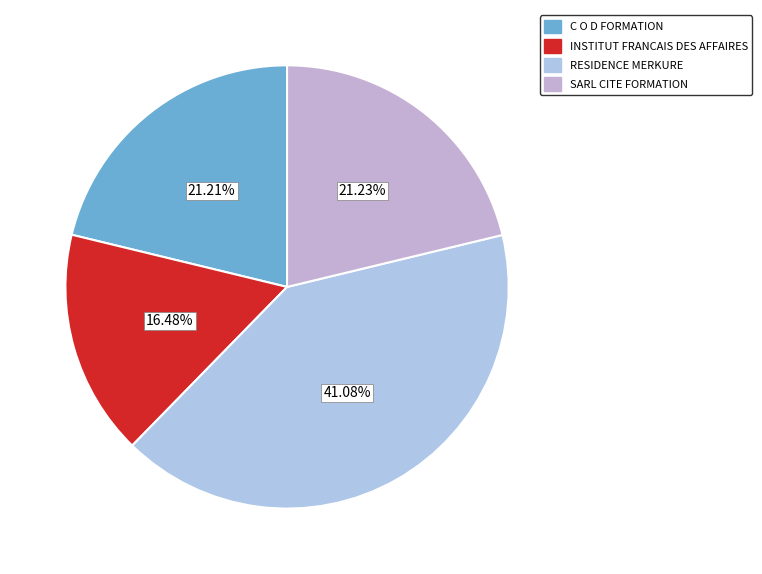

To the nearest percent, what is the difference between the largest and smallest slice percentages?

25%